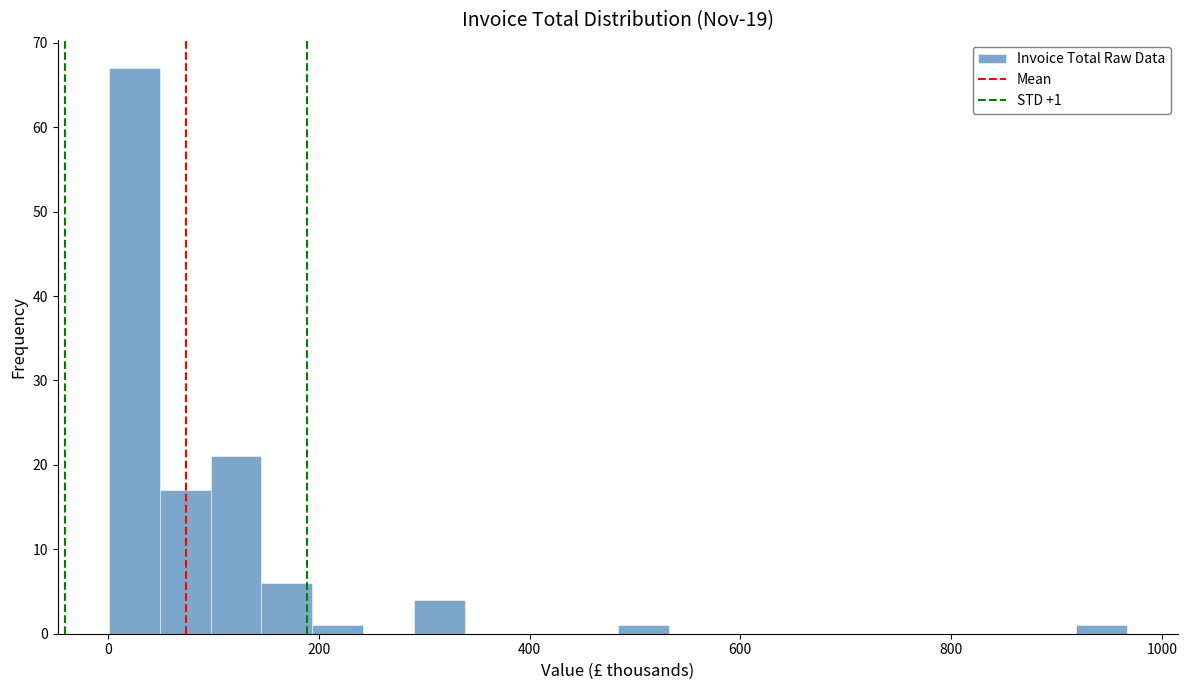

Around what value on the x-axis is the tallest bar? Give the approximate position of its centre, as read against the axis.

20